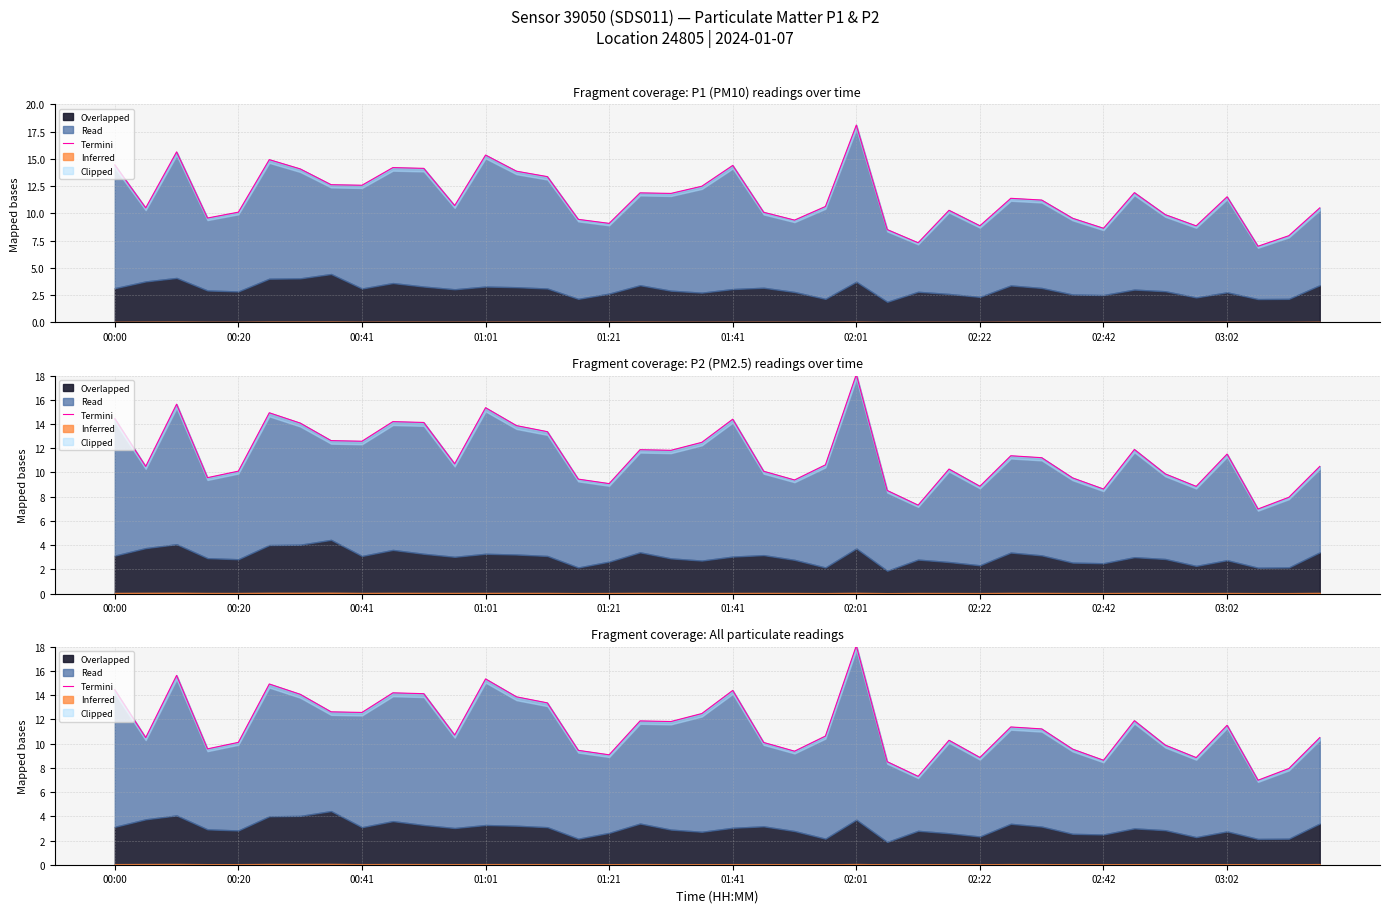

Where is the first local minimum?

00:20